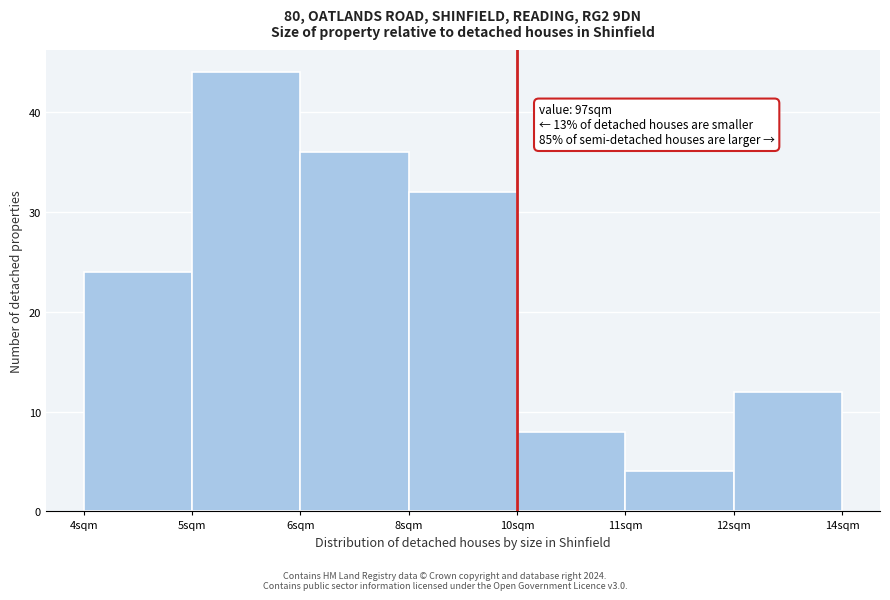

Reading left to right, transcribe all the data shown in this chart.

4sqm=24	5sqm=44	6sqm=36	8sqm=32	10sqm=8	11sqm=4	12sqm=12